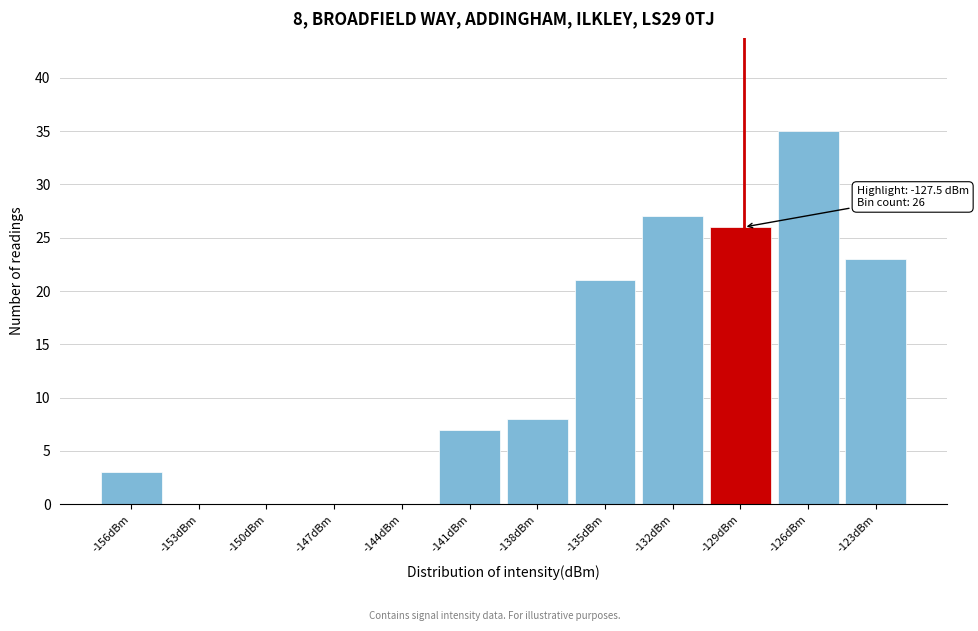

Reading left to right, what are all the values shown in this chart?

-156dBm=3	-153dBm=0	-150dBm=0	-147dBm=0	-144dBm=0	-141dBm=7	-138dBm=8	-135dBm=21	-132dBm=27	-129dBm=26	-126dBm=35	-123dBm=23